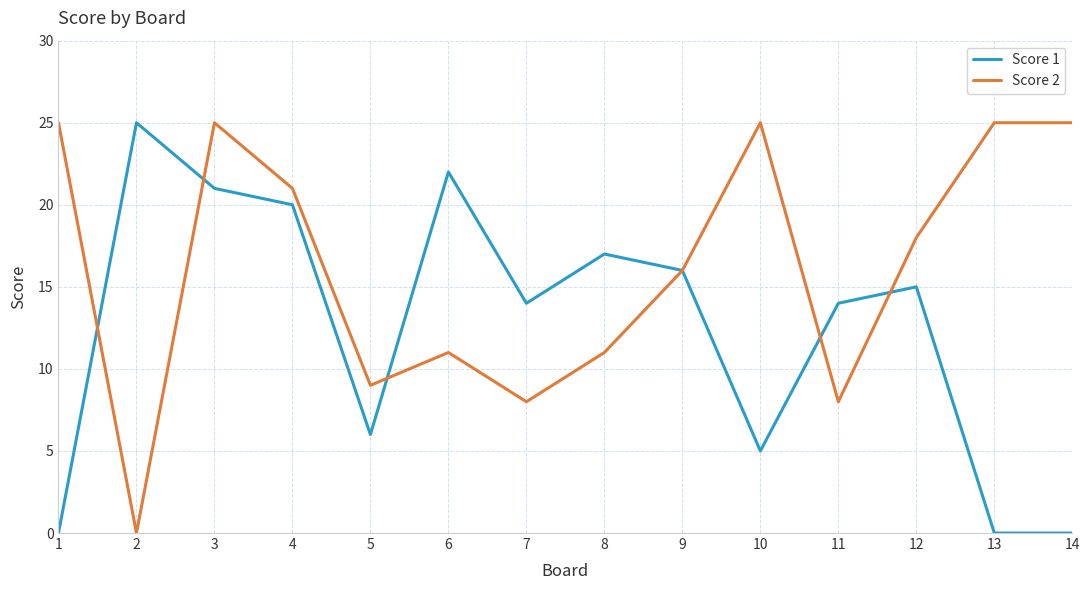

Is it true that Score 1 equals 0 at 1?

True